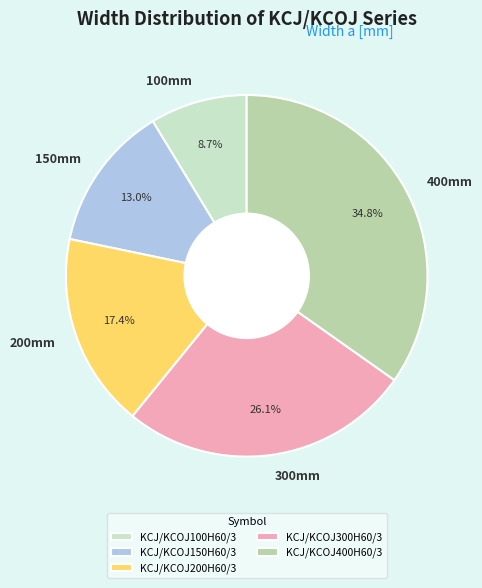

The KCJ/KCOJ200H60/3 slice represents 10% of the pie. True or false?

False